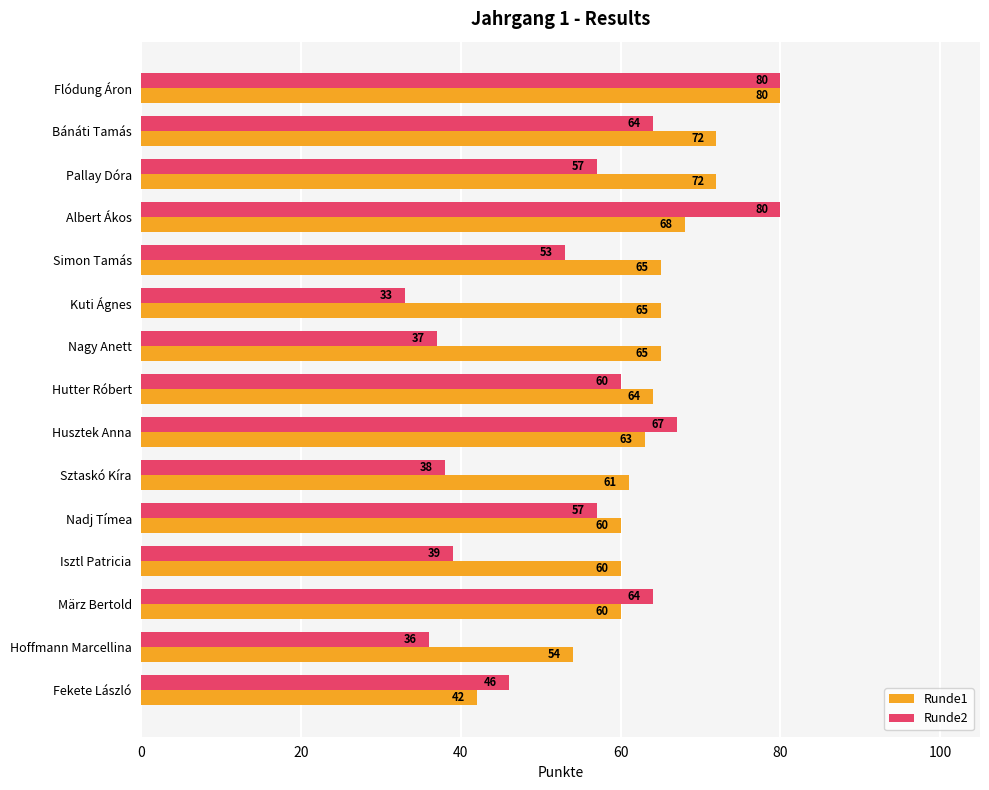

What is the greatest value displayed?

80